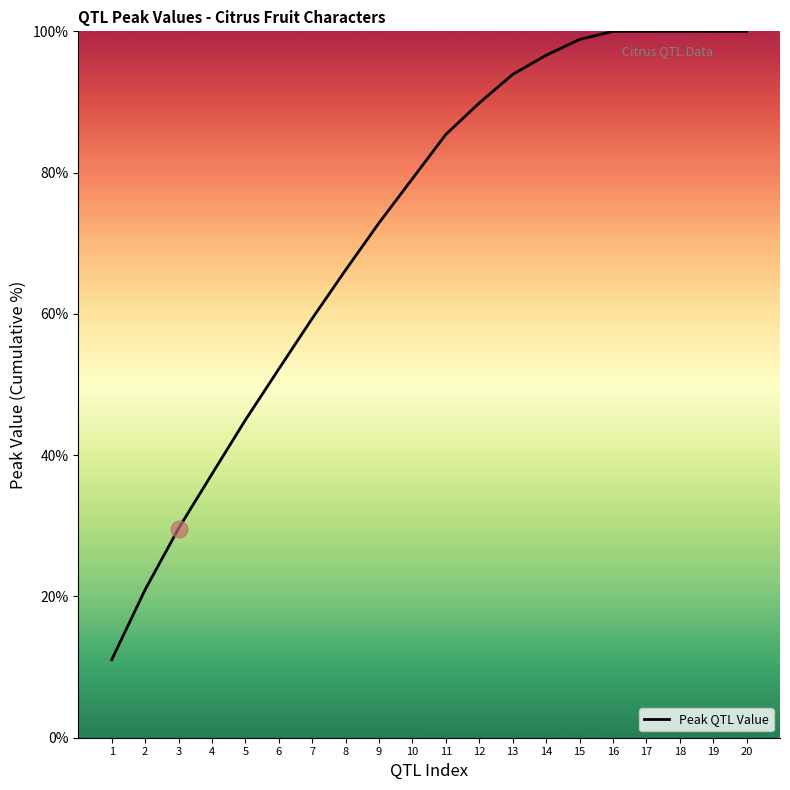

Which label corresponds to the smallest value in the chart?

1